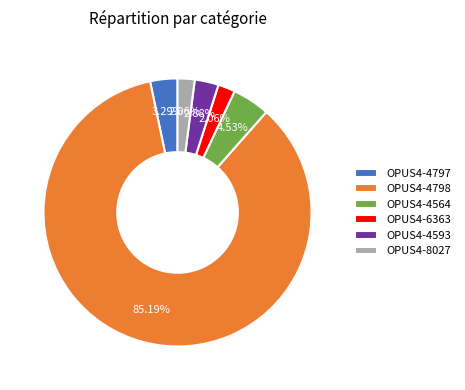

Is OPUS4-4593 the majority of the pie?

No